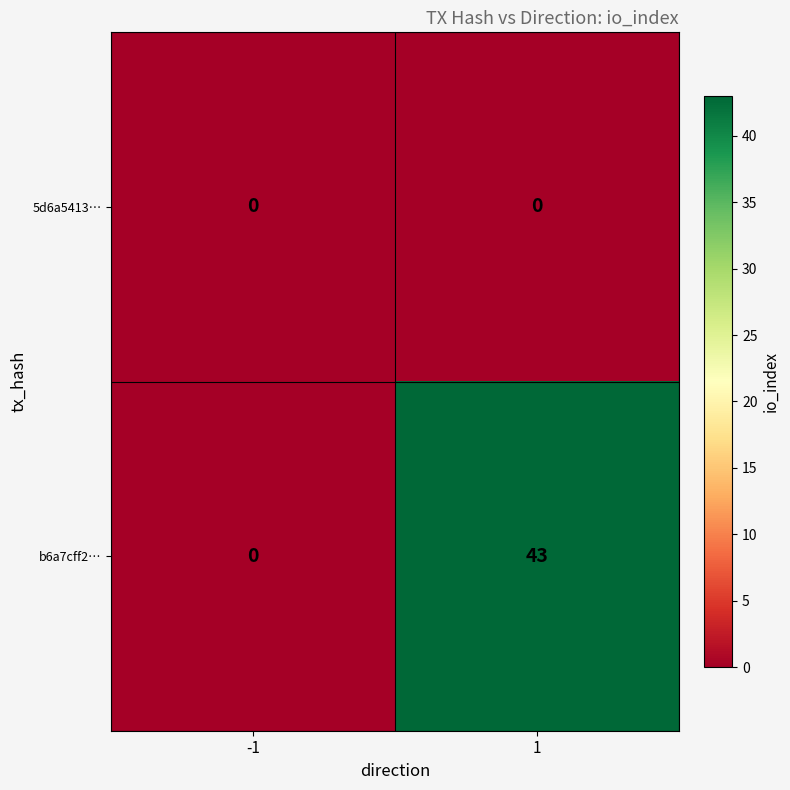

Reading right to left, extract all data points from this chart.

5d6a5413…: 1=0	-1=0
b6a7cff2…: 1=43	-1=0